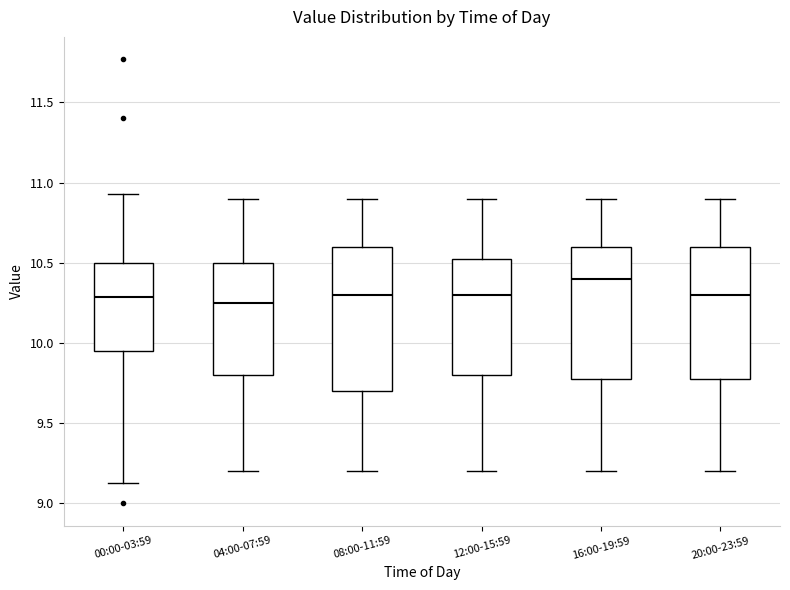

Reading left to right, read every box against the y-axis: the position of its median line, the range the box covers, and the ends of its whiskers. The values are not printed on the chart, so give them approximately, as read against the axis.

00:00-03:59: median 10.30, box 9.95 to 10.50, whiskers 9.15 to 10.95
04:00-07:59: median 10.25, box 9.80 to 10.50, whiskers 9.20 to 10.90
08:00-11:59: median 10.30, box 9.70 to 10.60, whiskers 9.20 to 10.90
12:00-15:59: median 10.30, box 9.80 to 10.55, whiskers 9.20 to 10.90
16:00-19:59: median 10.40, box 9.80 to 10.60, whiskers 9.20 to 10.90
20:00-23:59: median 10.30, box 9.80 to 10.60, whiskers 9.20 to 10.90